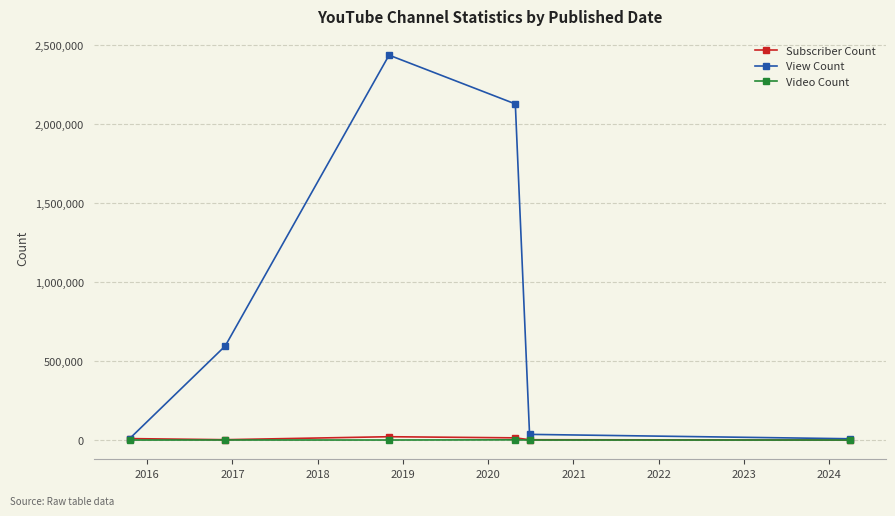

What is the sum of all Video Count values?

1528